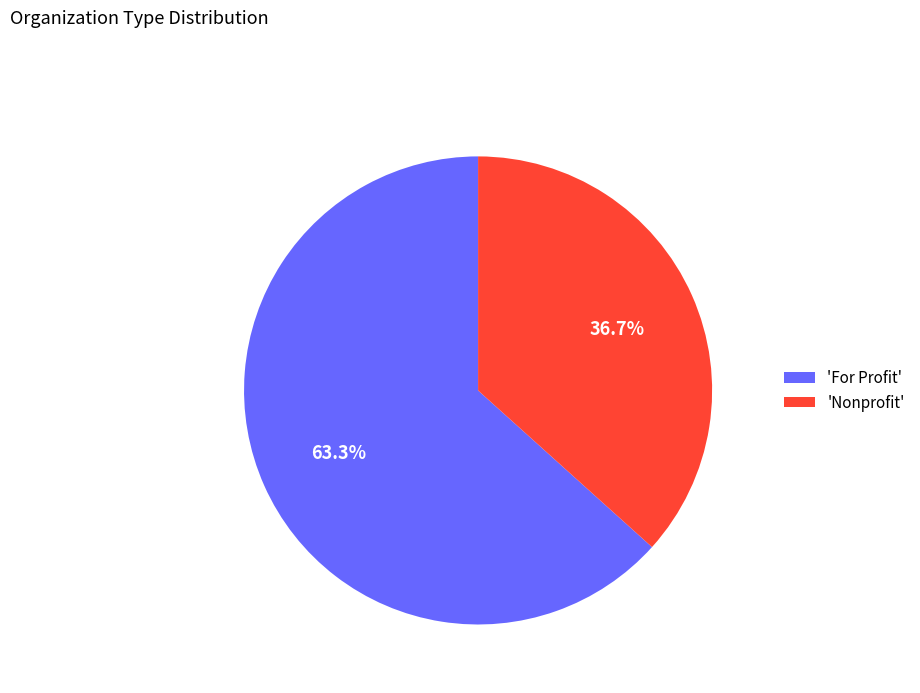

What is the total percentage of 'For Profit' and 'Nonprofit'?

100.0%